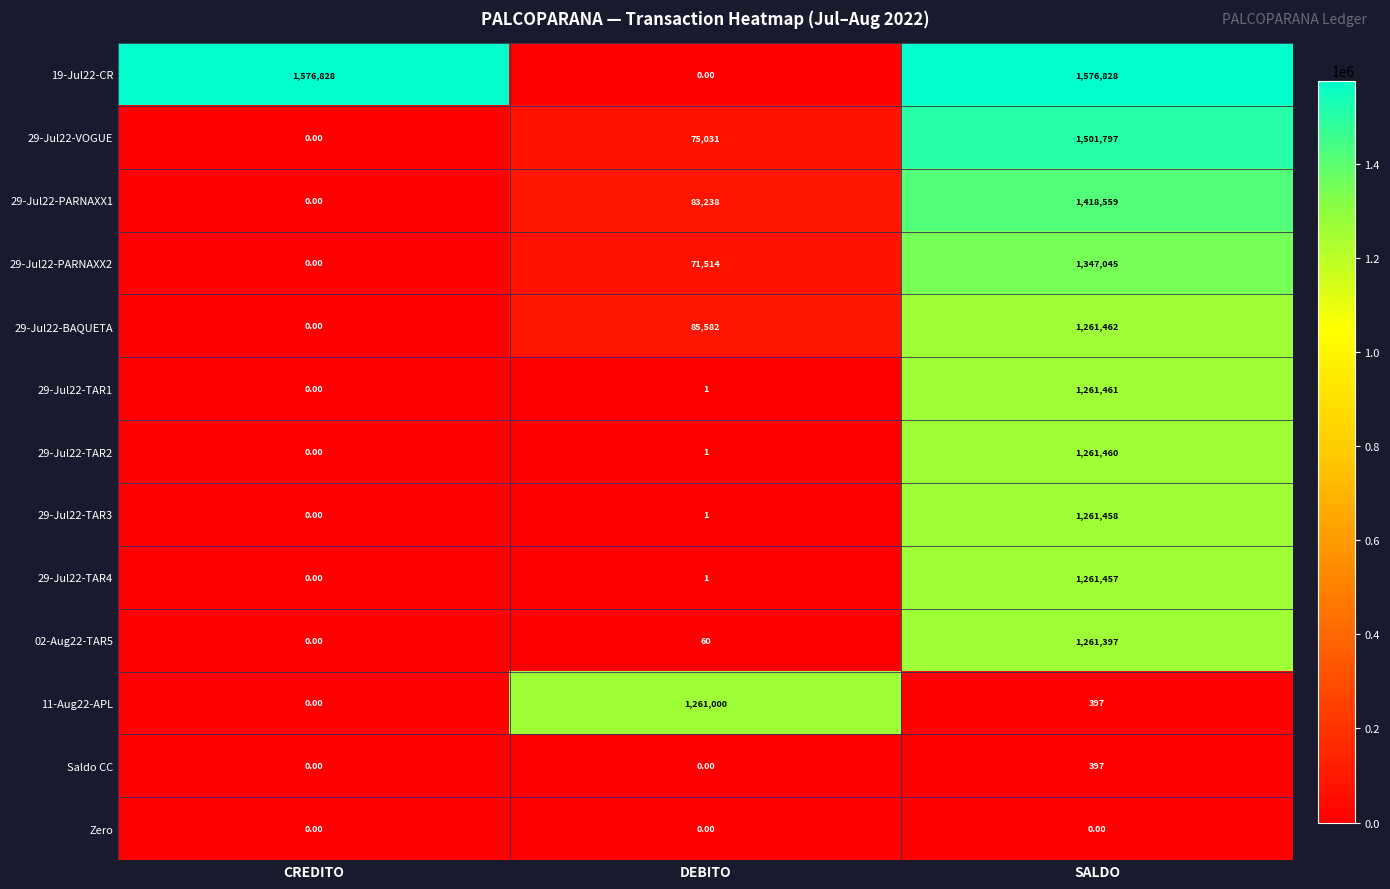

List the series in order of their peak value, lowest first.

Zero, Saldo CC, 11-Aug22-APL, 02-Aug22-TAR5, 29-Jul22-TAR4, 29-Jul22-TAR3, 29-Jul22-TAR2, 29-Jul22-TAR1, 29-Jul22-BAQUETA, 29-Jul22-PARNAXX2, 29-Jul22-PARNAXX1, 29-Jul22-VOGUE, 19-Jul22-CR